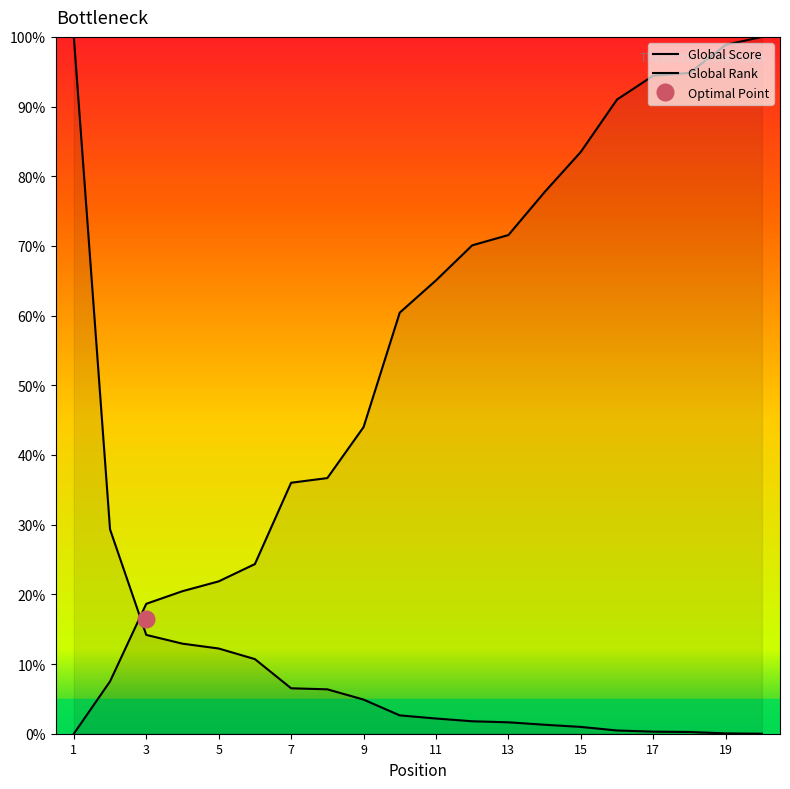

Reading left to right, transcribe all the data shown in this chart.

Global Score: 100.0	29.3	14.2	12.9	12.2	10.7	6.5	6.4	4.9	2.6	2.2	1.8	1.6	1.3	1.0	0.5	0.3	0.2	0.0	0.0
Global Rank: 0.0	7.5	18.6	20.5	21.9	24.3	36.0	36.7	44.0	60.4	65.1	70.1	71.6	77.7	83.5	91.0	94.4	94.8	98.9	100.0